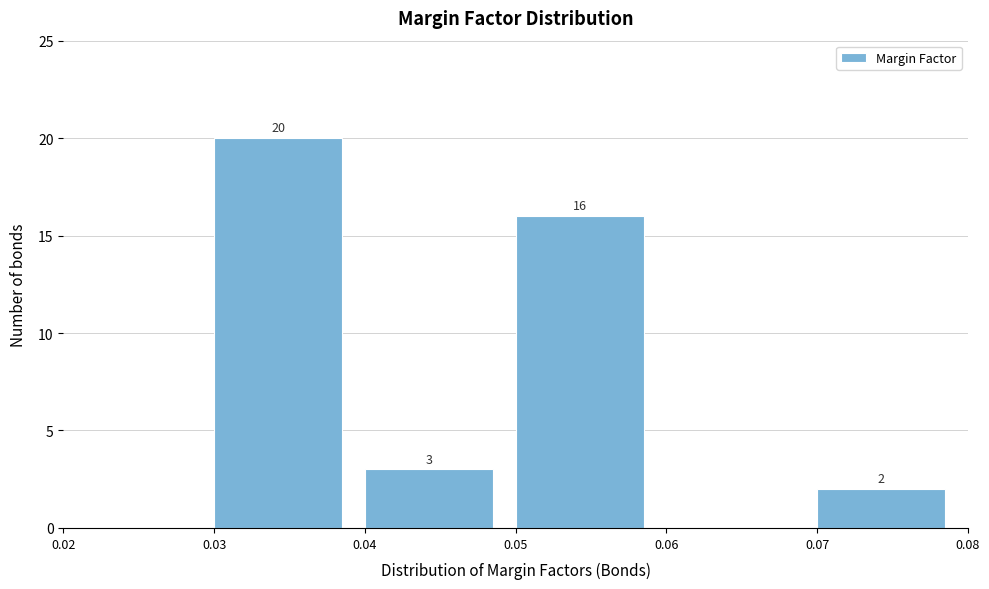

Which range on the x-axis has the tallest bar?

0.03 to 0.04